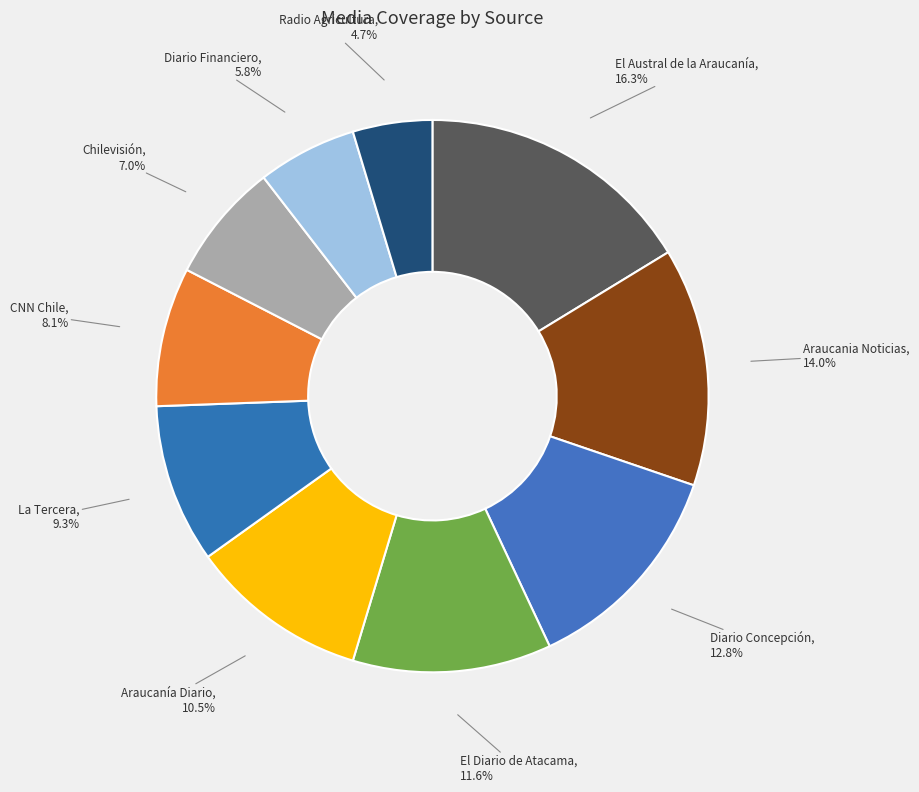

Rank the categories by value from lowest to highest.

Radio Agricultura, Diario Financiero, Chilevisión, CNN Chile, La Tercera, Araucanía Diario, El Diario de Atacama, Diario Concepción, Araucania Noticias, El Austral de la Araucanía